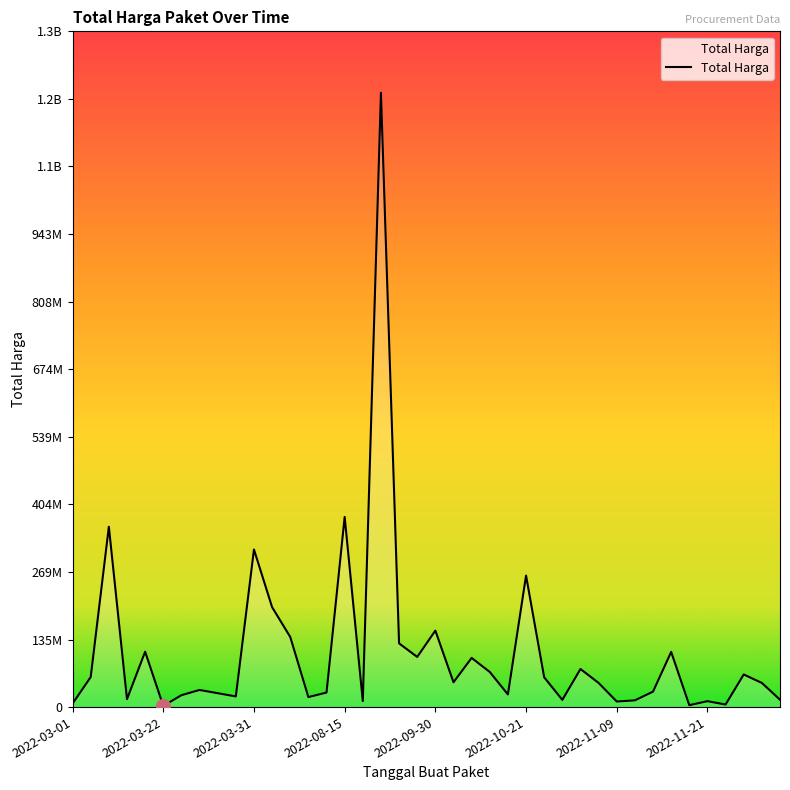

Does the chart display data point markers on the line(s)?

No